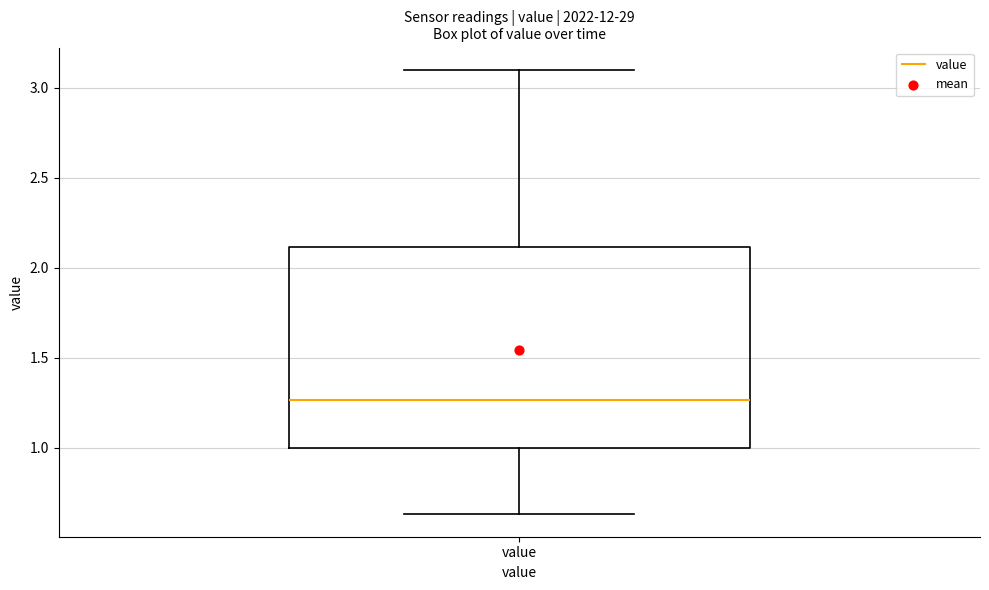

Read this box plot against the y-axis: the position of the median line, the range covered by the box, and the ends of both whiskers. The values are not printed on the chart, so give them approximately, as read against the axis.

median 1.25, box 1.00 to 2.10, whiskers 0.65 to 3.10